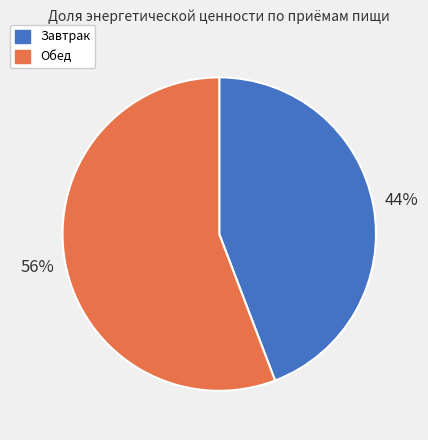

What is the largest slice in the pie chart?

Обед